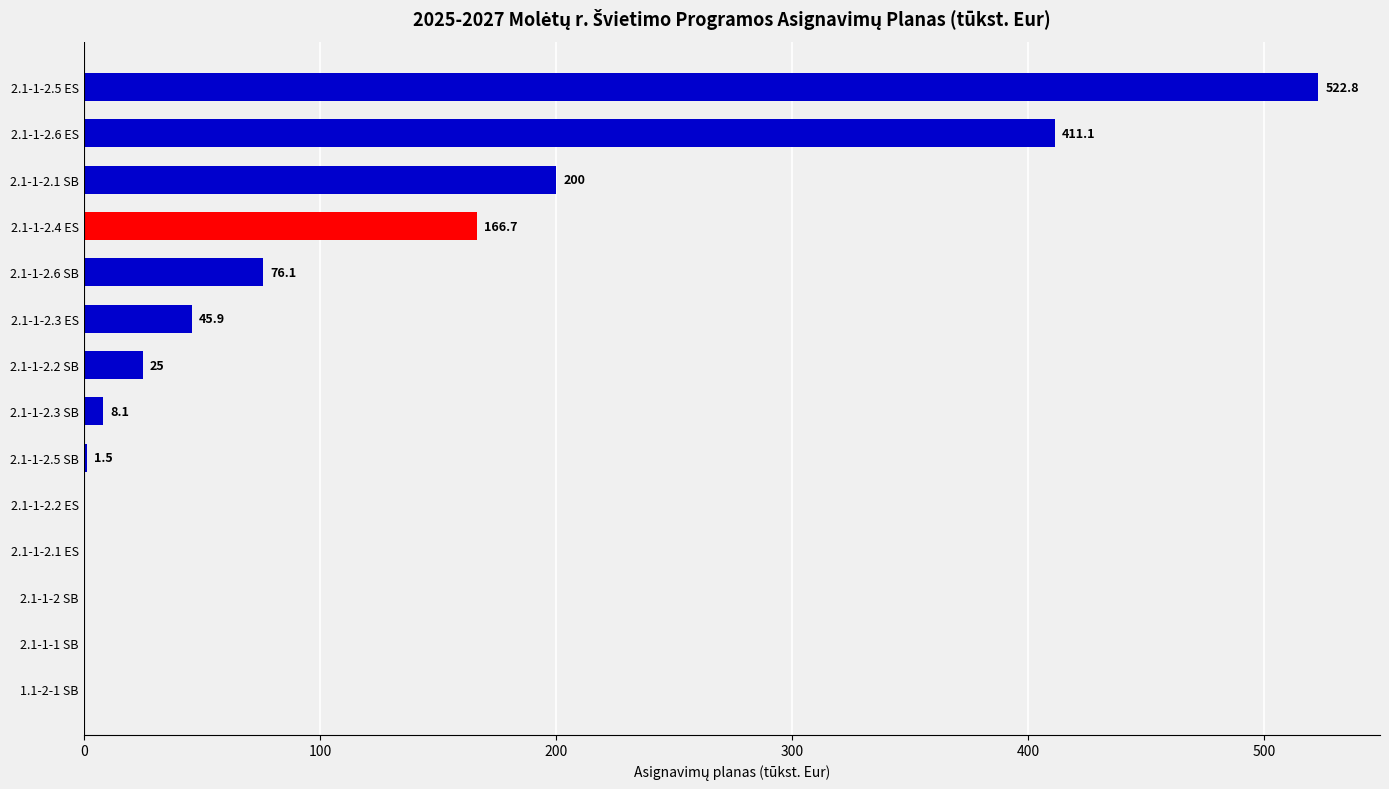

What is the sum of all values?

1457.2